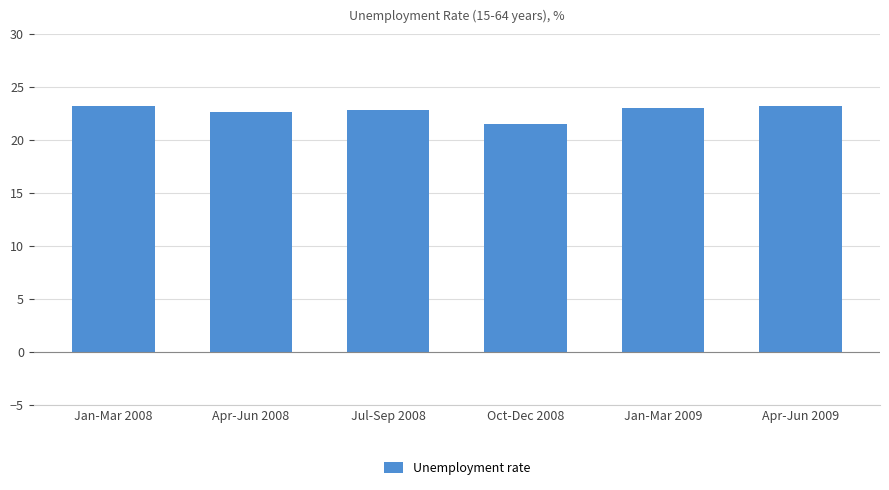

What is the change in value from Jan-Mar 2008 to Apr-Jun 2008?

-0.6